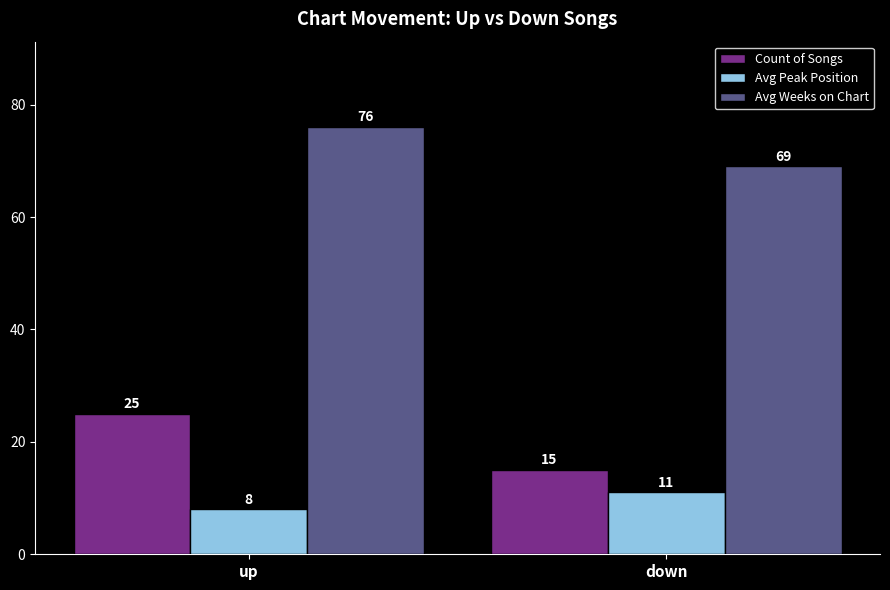

How many groups of bars are there?

2